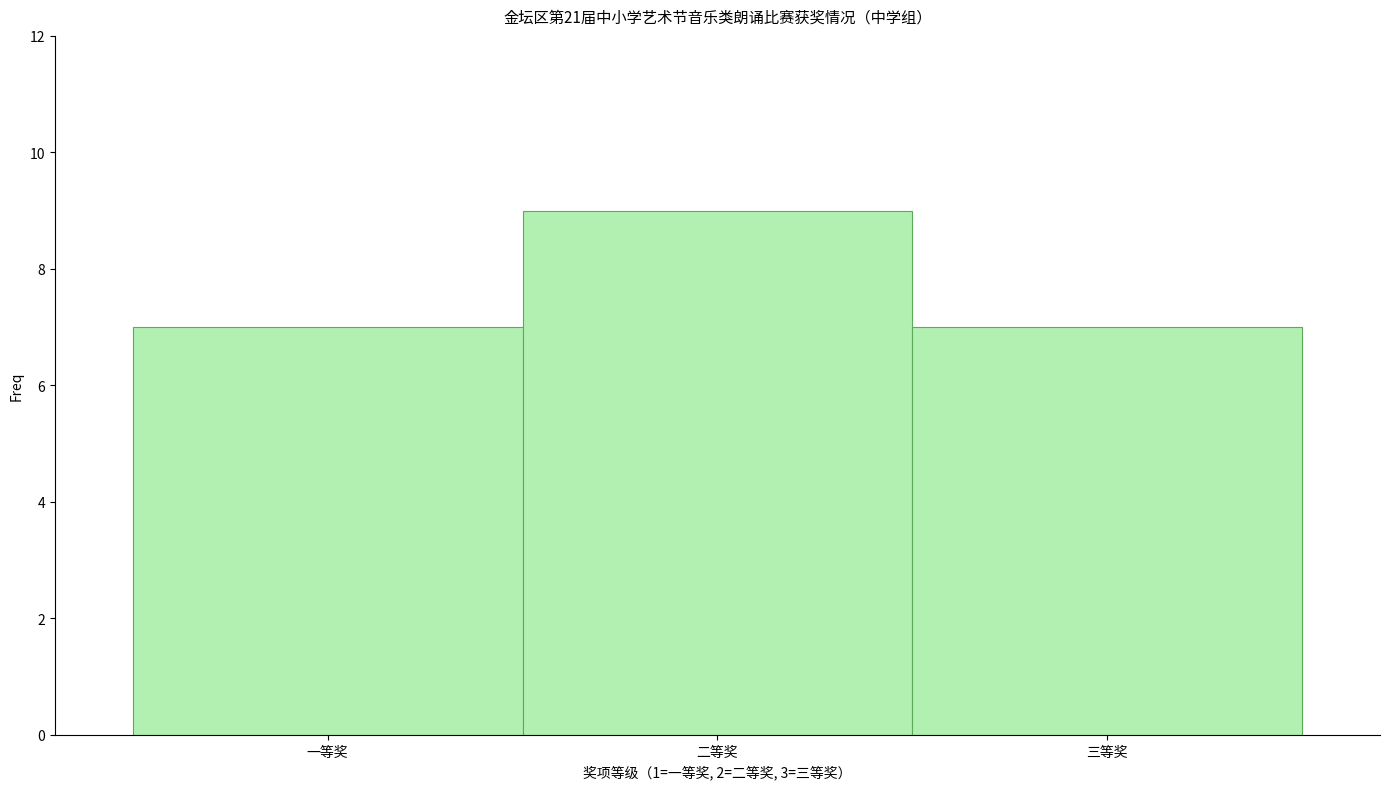

Reading right to left, what are all the values shown in this chart?

7	9	7